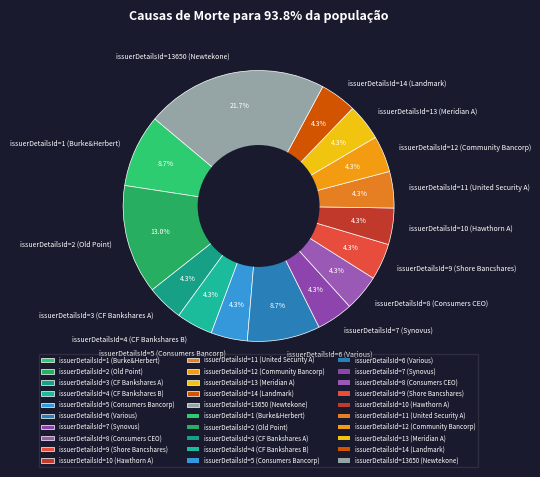

Do issuerDetailsId=7 (Synovus) and issuerDetailsId=13650 (Newtekone) together represent more than half of the pie?

No